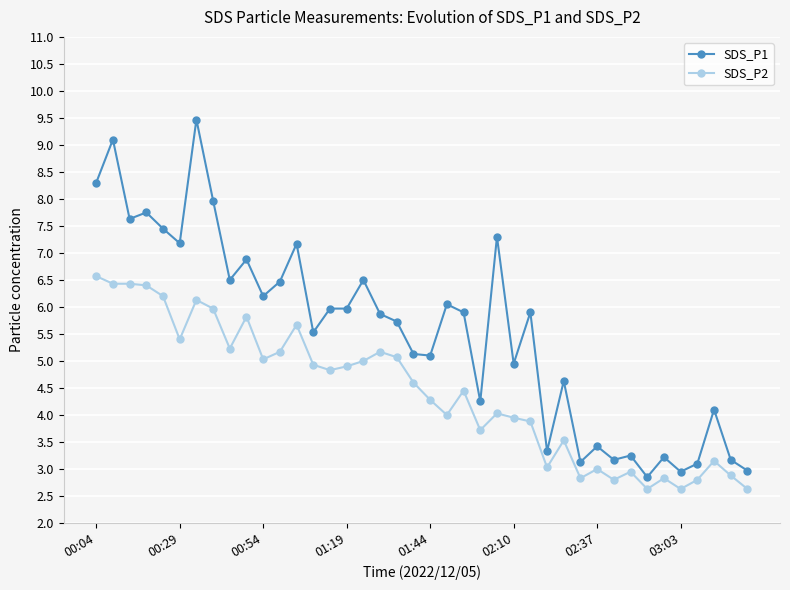

What is the average value of the SDS_P2 series?

4.4